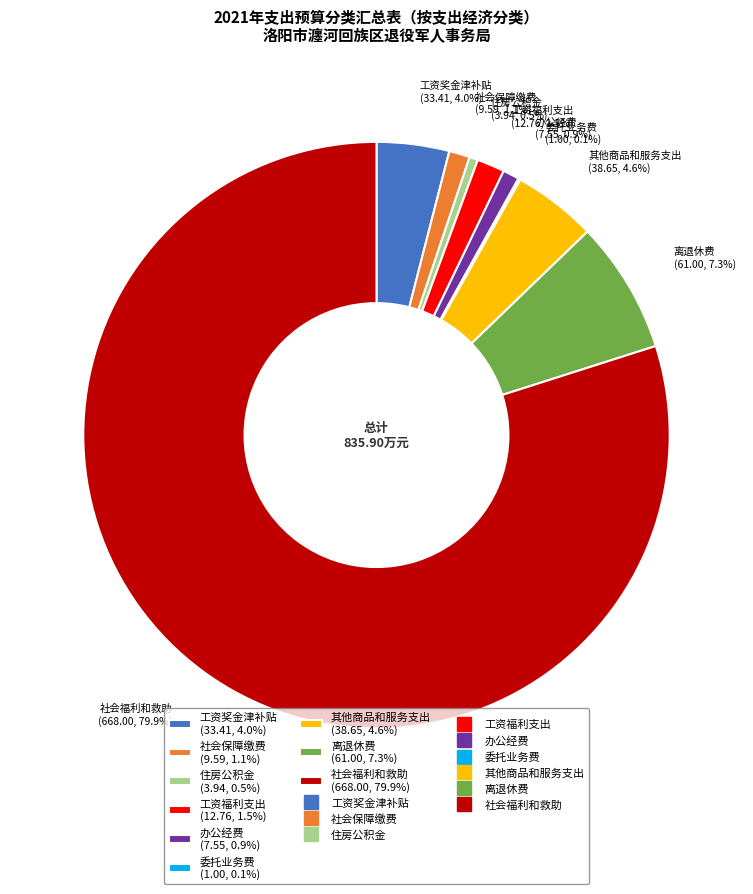

Do 社会福利和救助 (668.00, 79.9%) and 工资奖金津补贴 (33.41, 4.0%) together represent more than half of the pie?

Yes